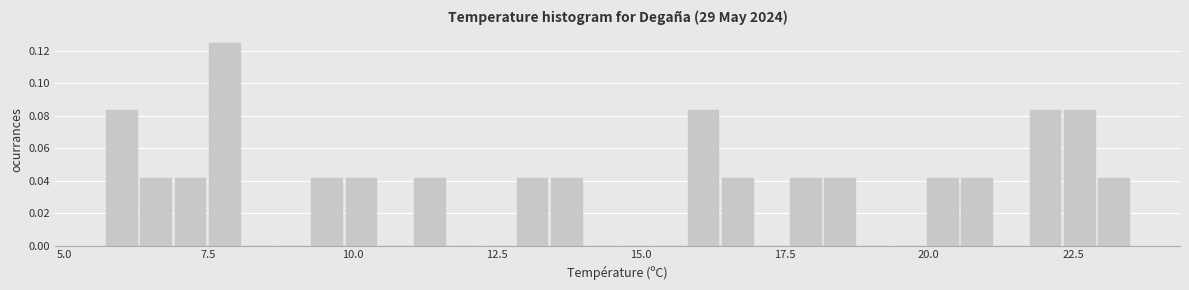

Around what value on the x-axis is the tallest bar? Give the approximate position of its centre, as read against the axis.

8.0